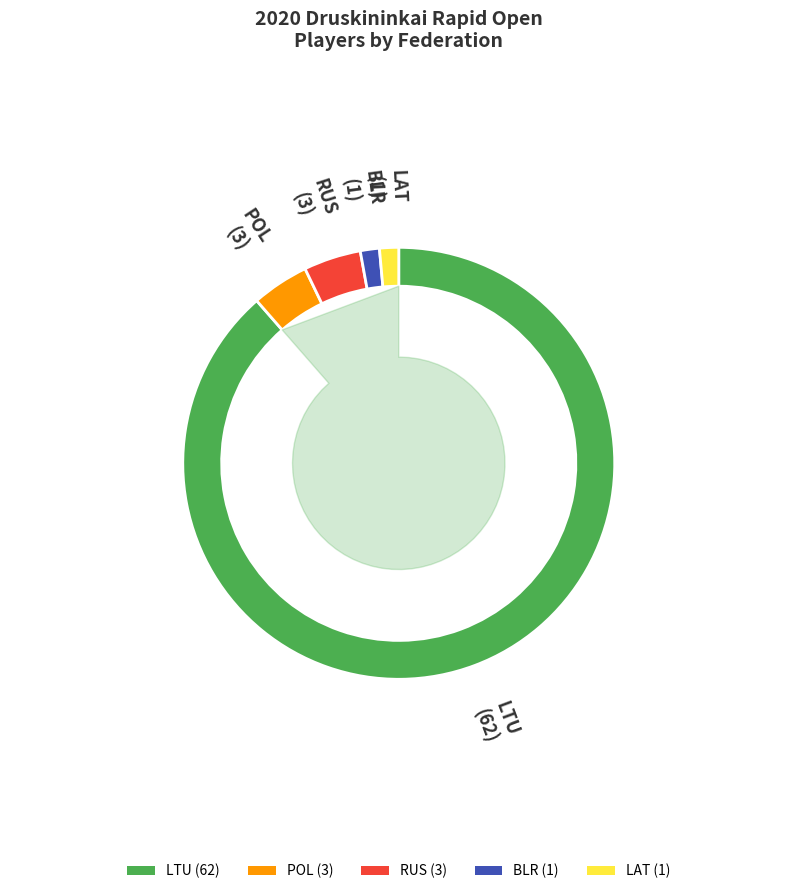

The Suwalki slice represents 11% of the pie. True or false?

False